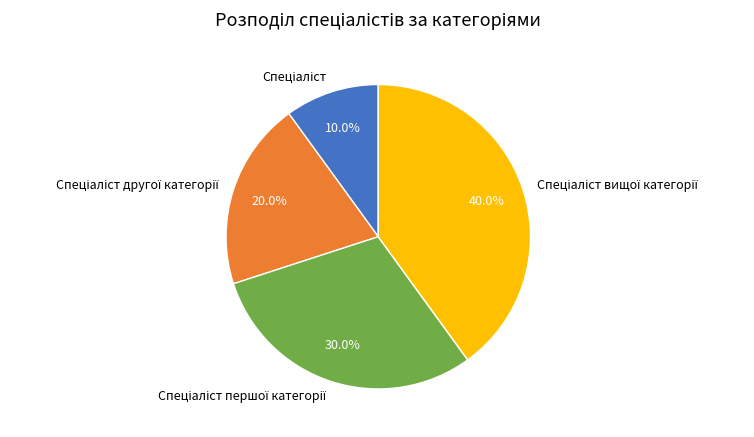

Is there a majority slice in this chart?

No